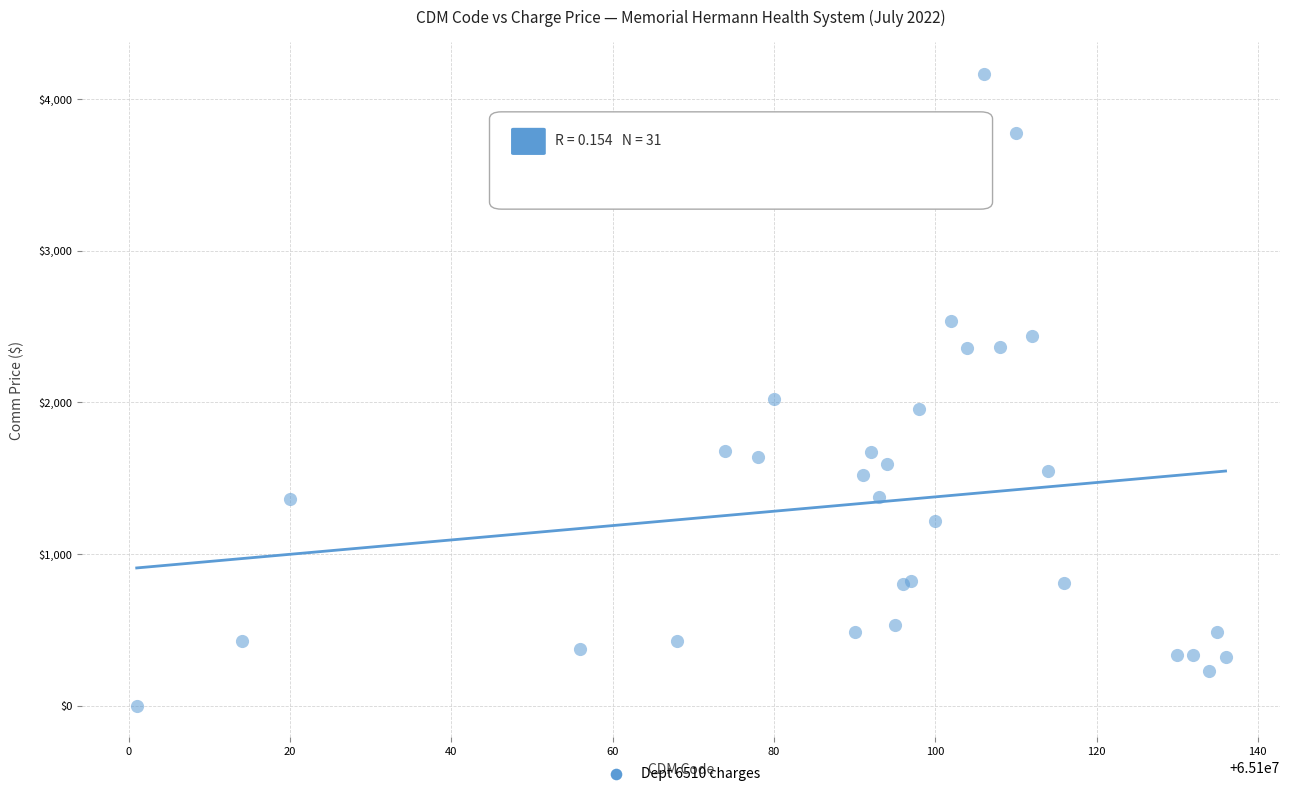

What Y value in the scatter plot is closest to 2082?

2022.5